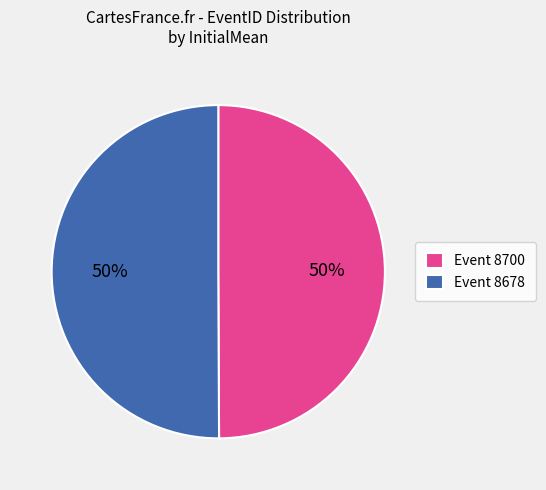

To the nearest percent, what percentage of the pie is Event 8678?

50%